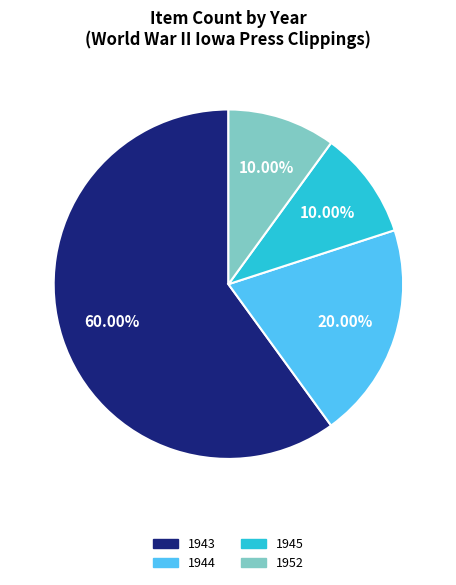

Does any single category account for the majority?

Yes